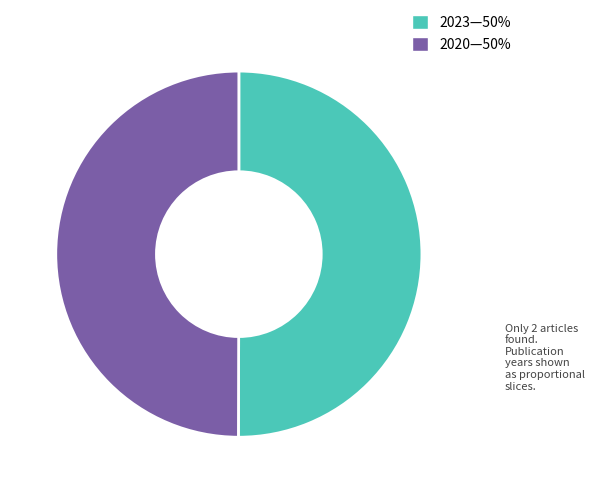

Combined, do 2023—50% and 2020—50% account for over 50%?

Yes